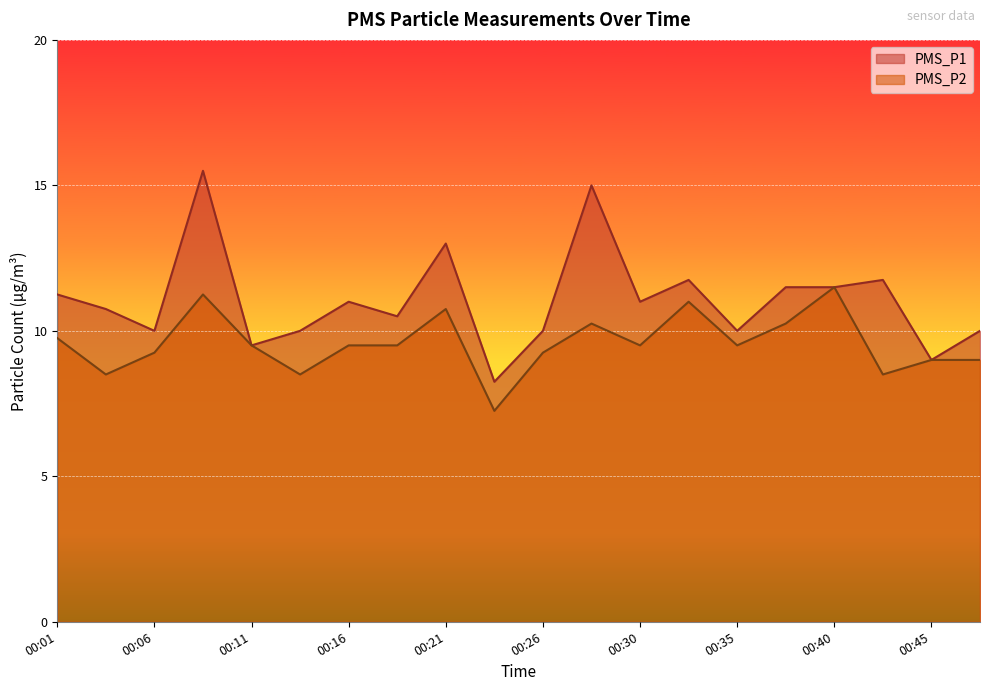

List the series in order of their peak value, highest first.

PMS_P1, PMS_P2